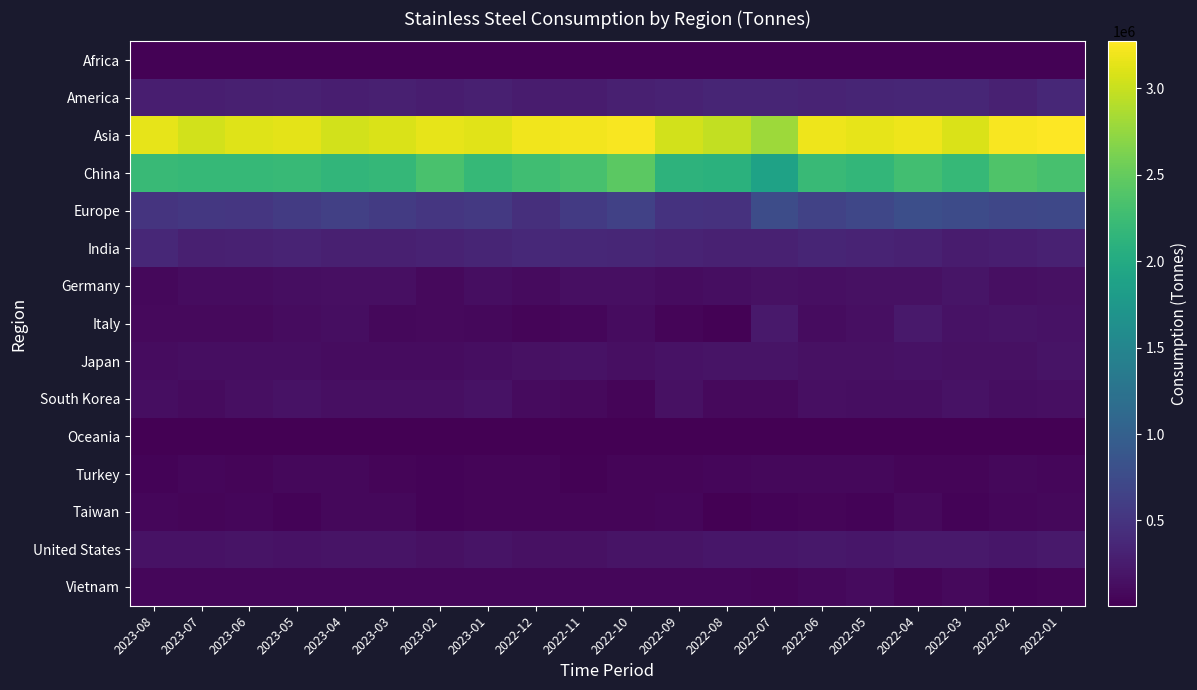

The value of United States at 2023-08 is 50839. True or false?

False